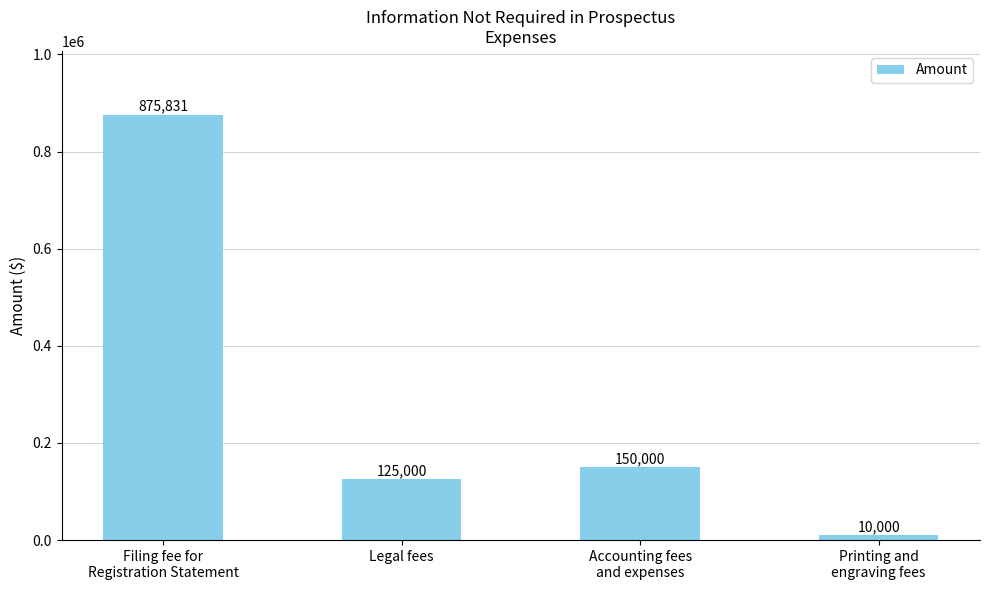

Reading left to right, what are all the values shown in this chart?

875831	125000	150000	10000